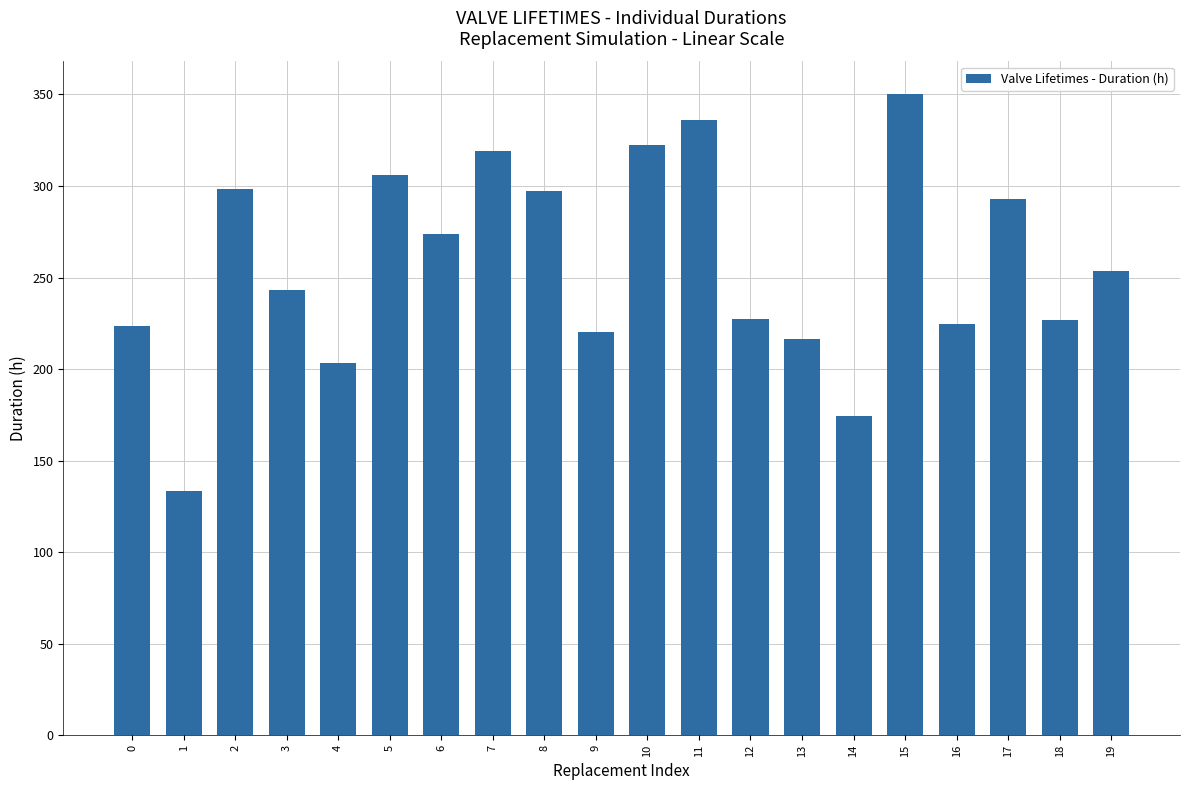

What is the change in value from 0 to 14?

-49.1